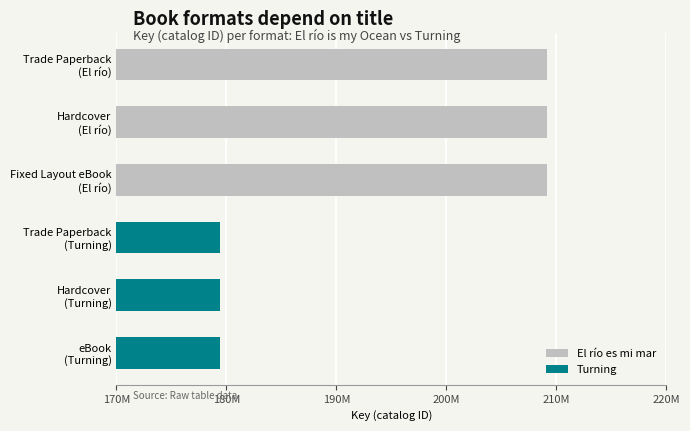

What is the difference between the maximum and minimum values?

29692455